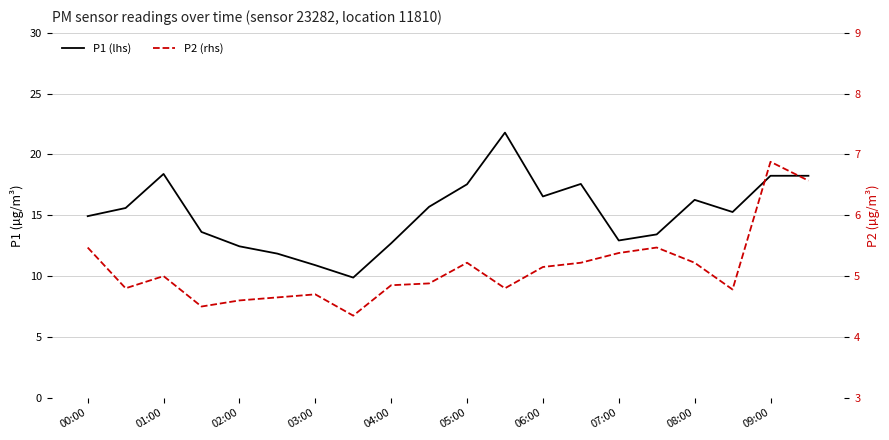

Reading left to right, transcribe all the data shown in this chart.

P1 (lhs): 14.9	15.6	18.4	13.6	12.4	11.8	10.9	9.9	12.7	15.7	17.6	21.8	16.6	17.6	12.9	13.4	16.3	15.3	18.2	18.2
P2 (rhs): 5.5	4.8	5.0	4.5	4.6	4.7	4.7	4.3	4.8	4.9	5.2	4.8	5.2	5.2	5.4	5.5	5.2	4.8	6.9	6.6